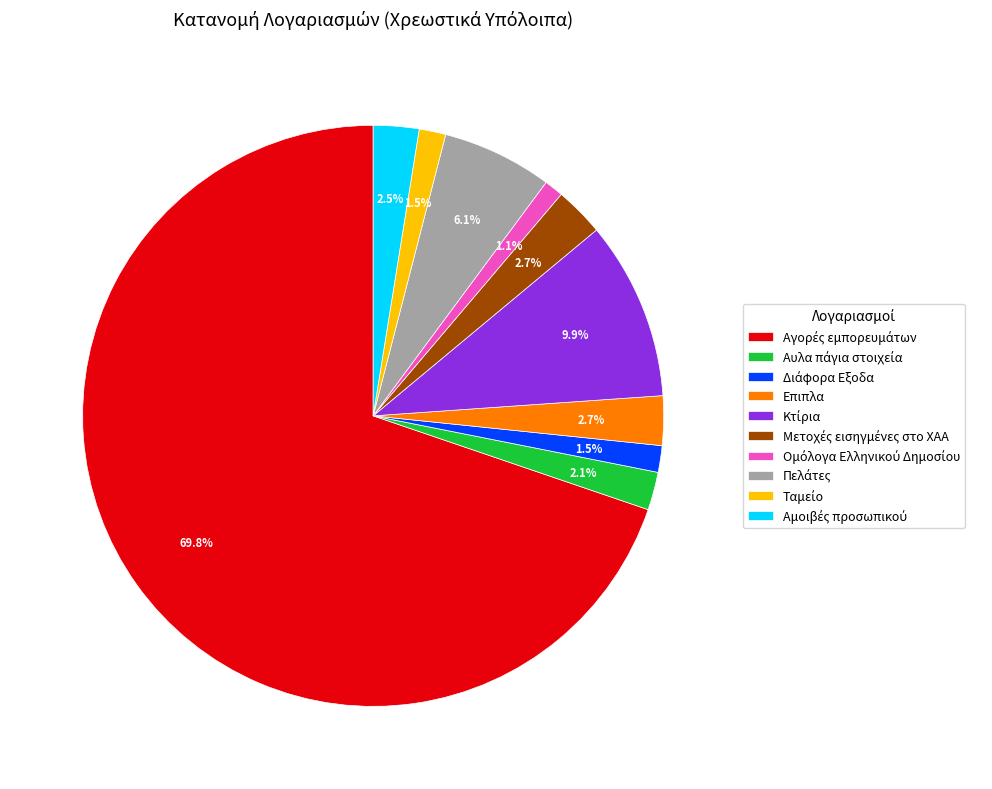

Is there any slice that represents more than half of the pie?

Yes